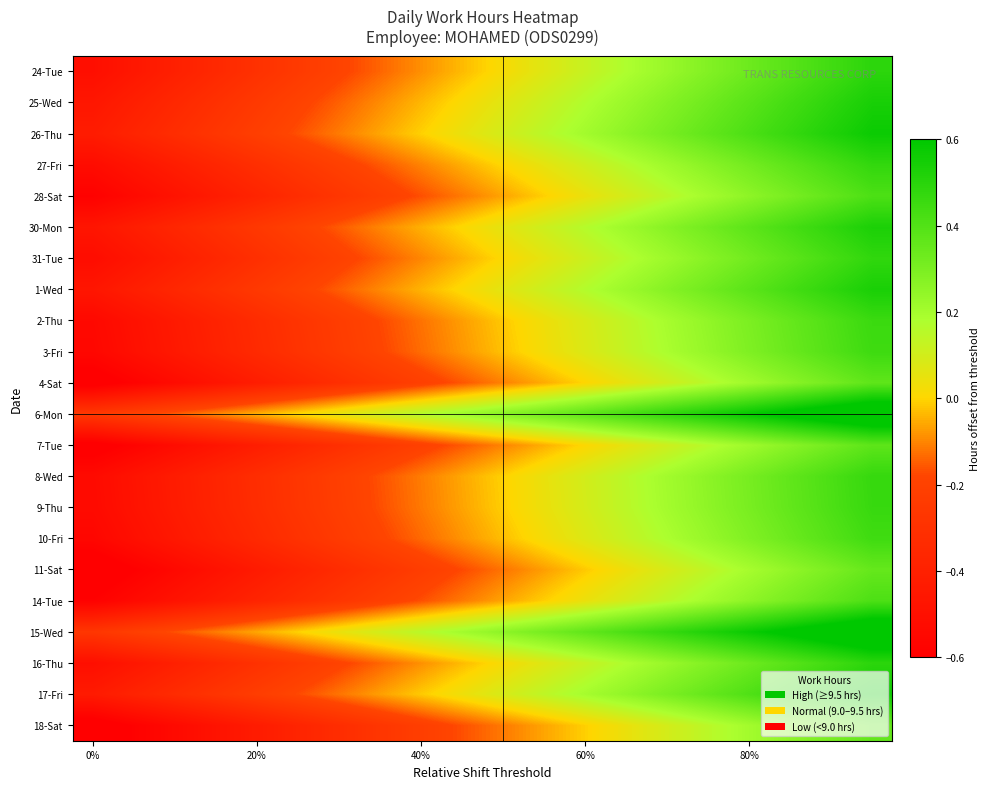

List the series in order of their peak value, lowest first.

11-Sat, 18-Sat, 4-Sat, 7-Tue, 28-Sat, 14-Tue, 10-Fri, 3-Fri, 2-Thu, 9-Thu, 8-Wed, 27-Fri, 31-Tue, 24-Tue, 16-Thu, 30-Mon, 1-Wed, 25-Wed, 17-Fri, 26-Thu, 15-Wed, 6-Mon